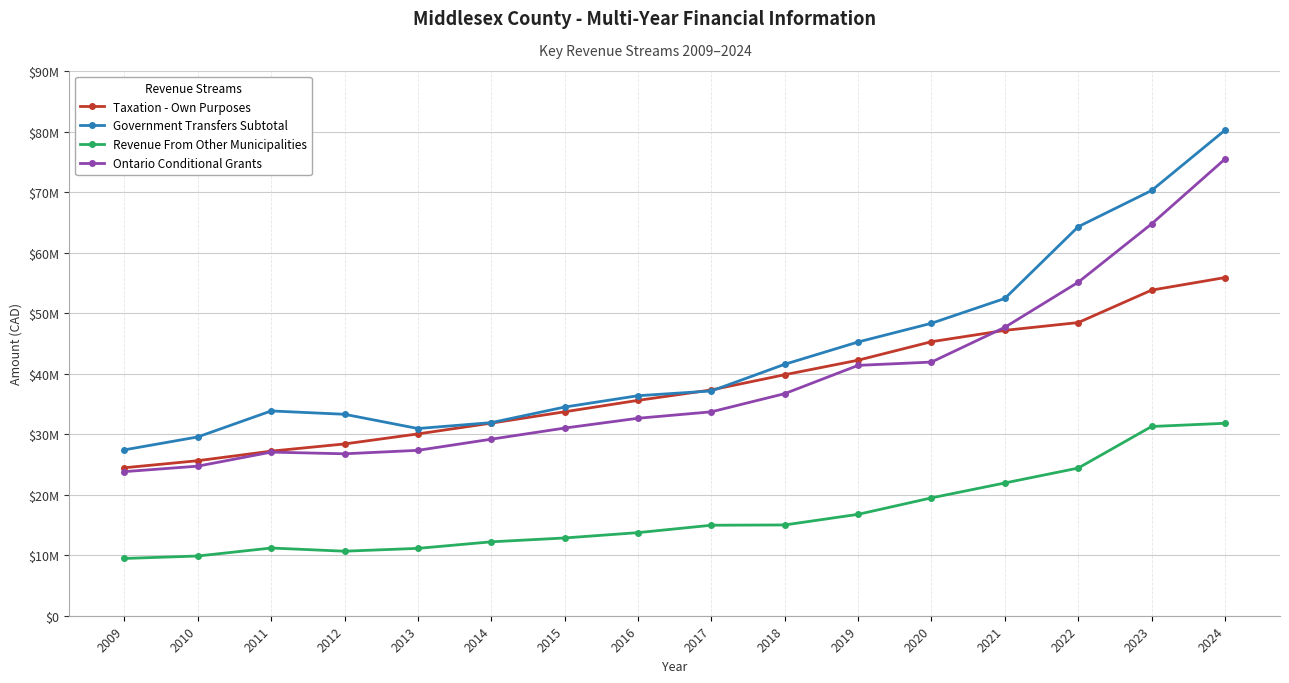

Is this an area chart (filled region under the line)?

No